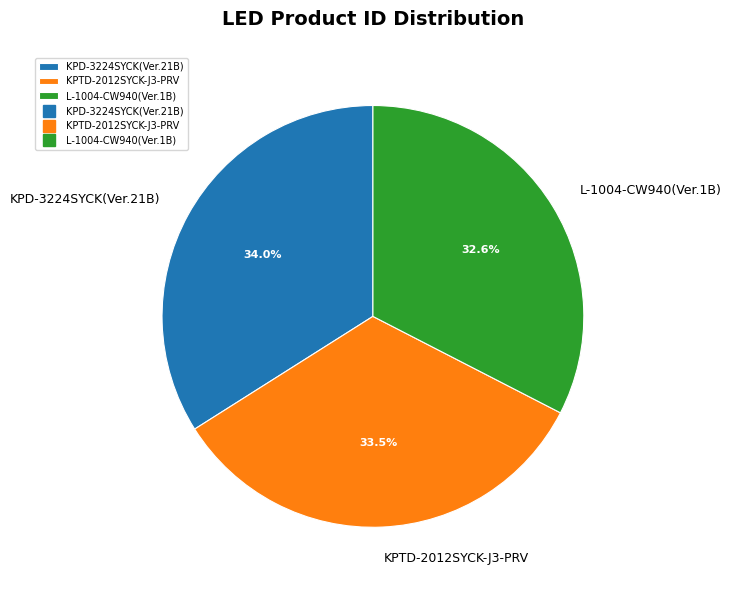

Is the sum of KPTD-2012SYCK-J3-PRV and L-1004-CW940(Ver.1B) greater than half?

Yes